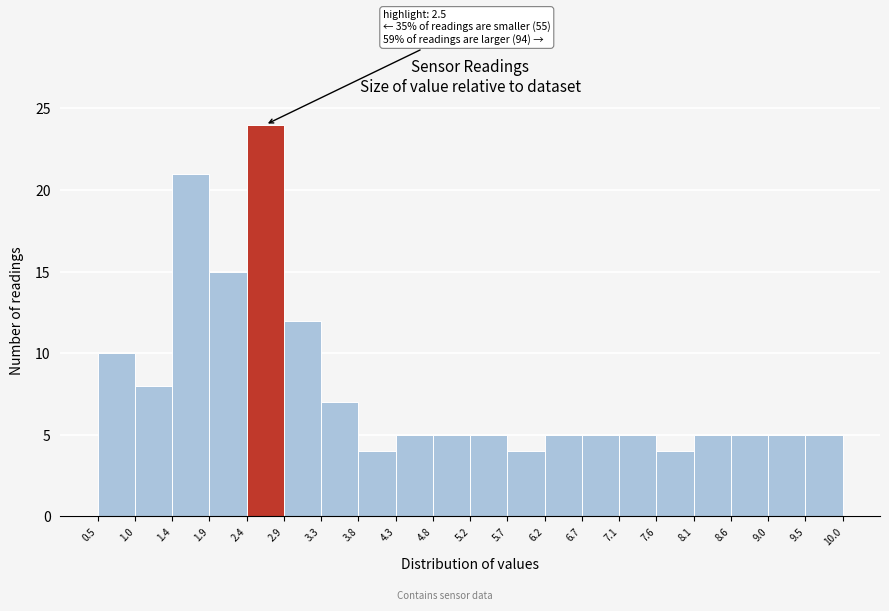

Over which range of the x-axis is the bar tallest?

2.4 to 2.9